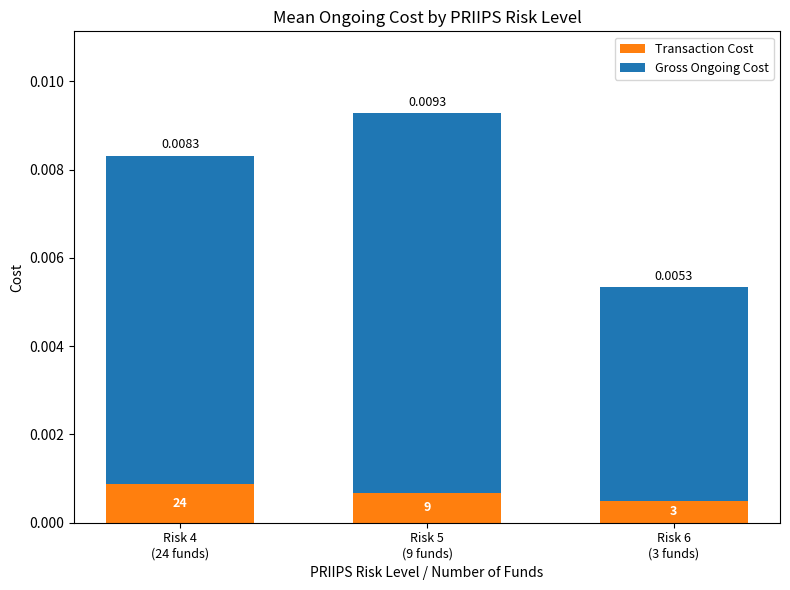

At which category is the sum across all series the highest?

Risk 5
(9 funds)